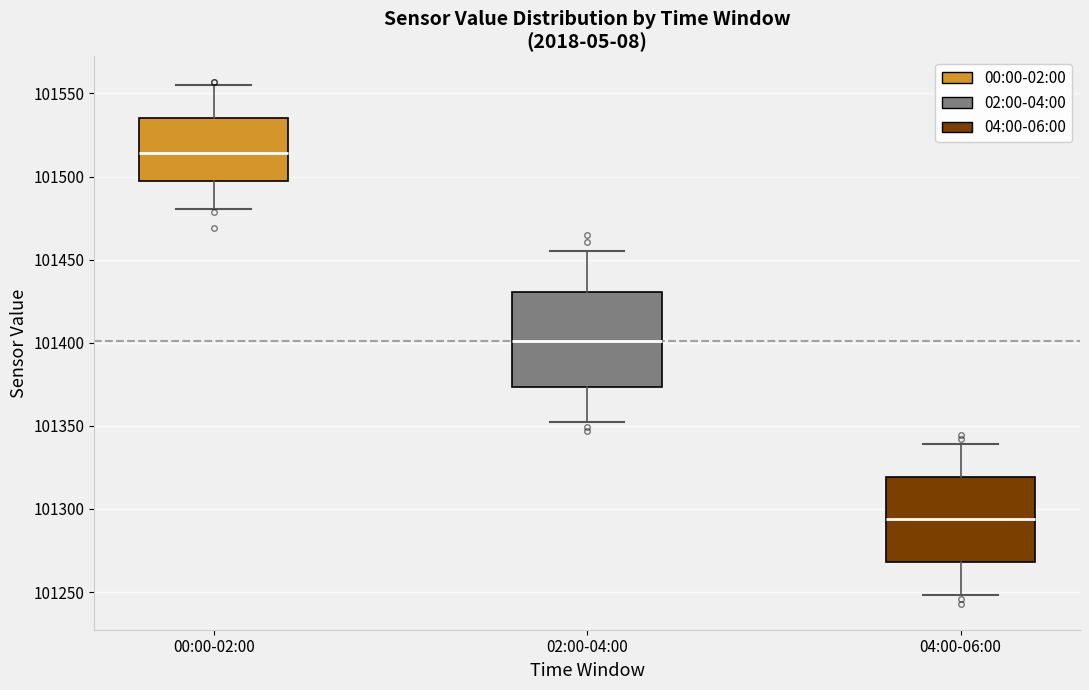

Where does the median line of the box for 04:00-06:00 sit on the y-axis? The values are not printed on the chart, so give them approximately, as read against the axis.

101295